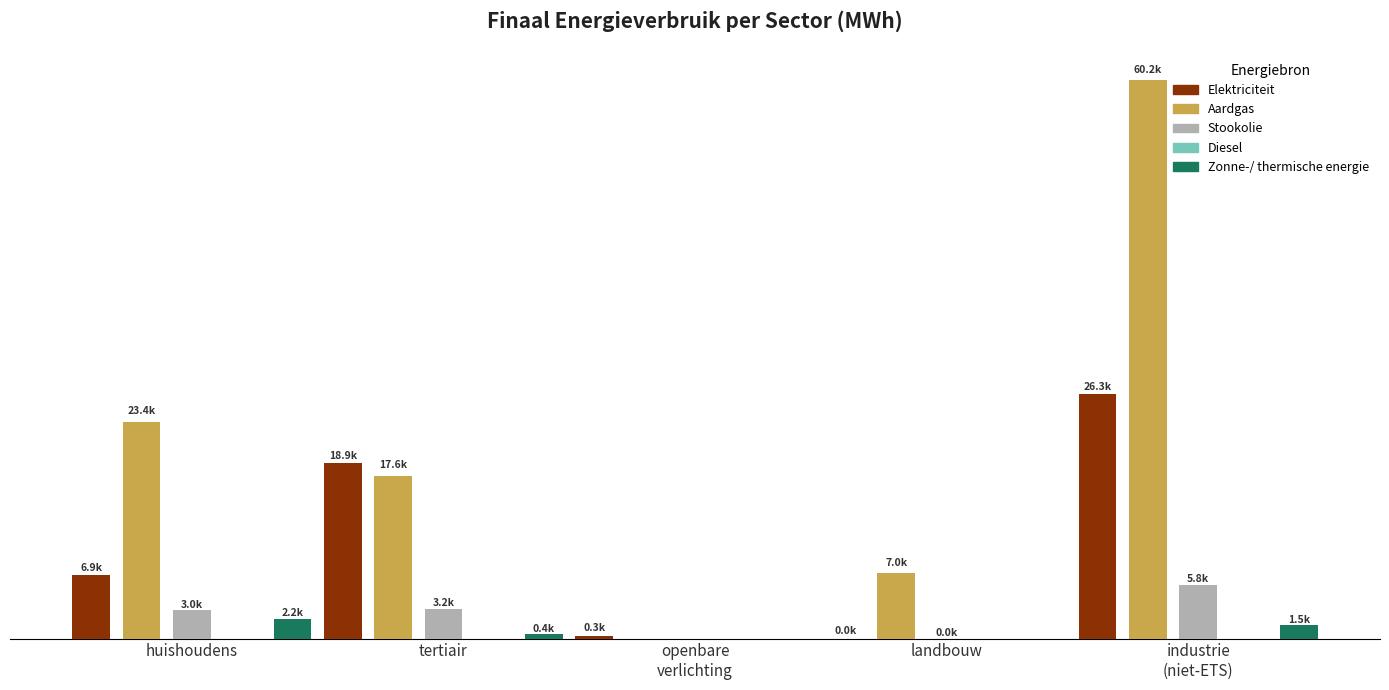

Which category has the lowest value across all series?

openbare
verlichting